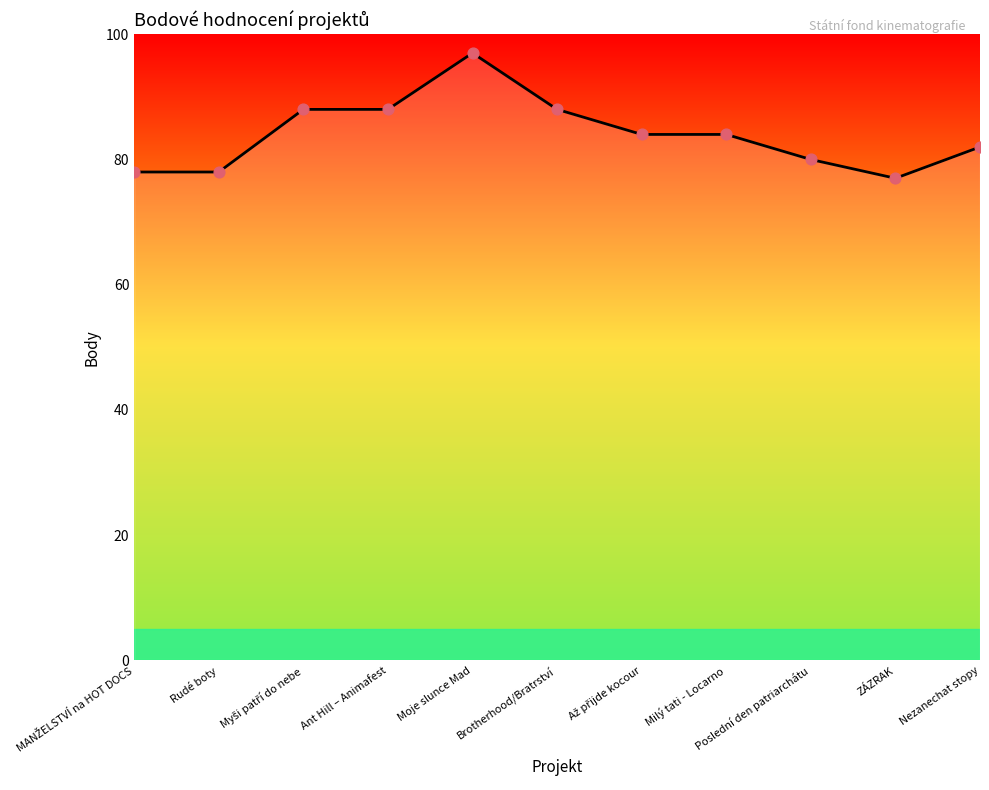

What is the ratio of the value at Nezanechat stopy to the value at Rudé boty?

1.1